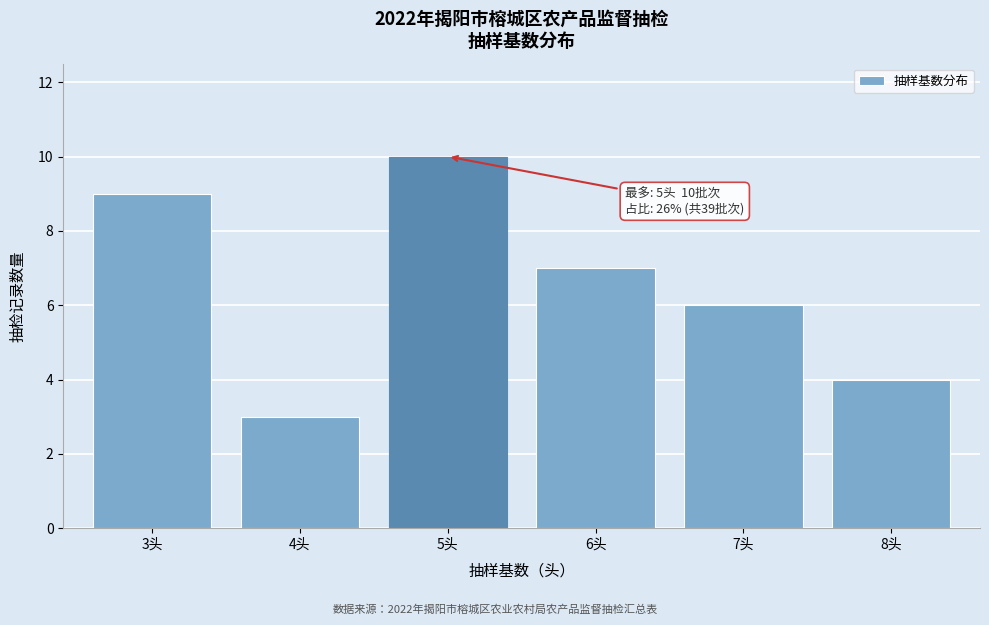

Reading left to right, transcribe all the data shown in this chart.

3头=9	4头=3	5头=10	6头=7	7头=6	8头=4